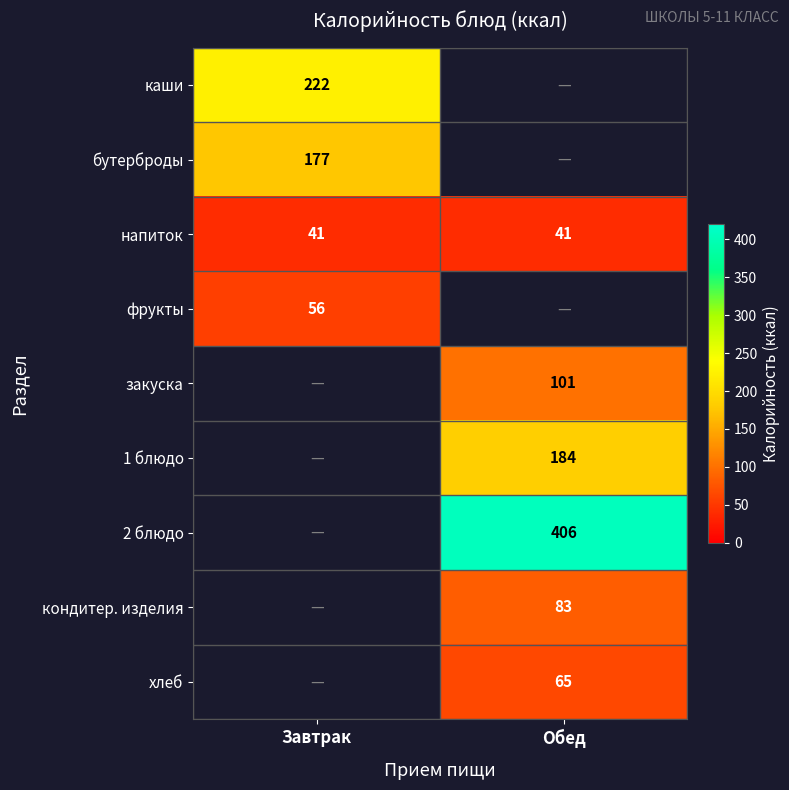

Is the value of хлеб at Обед greater than the value of 1 блюдо at Обед?

No